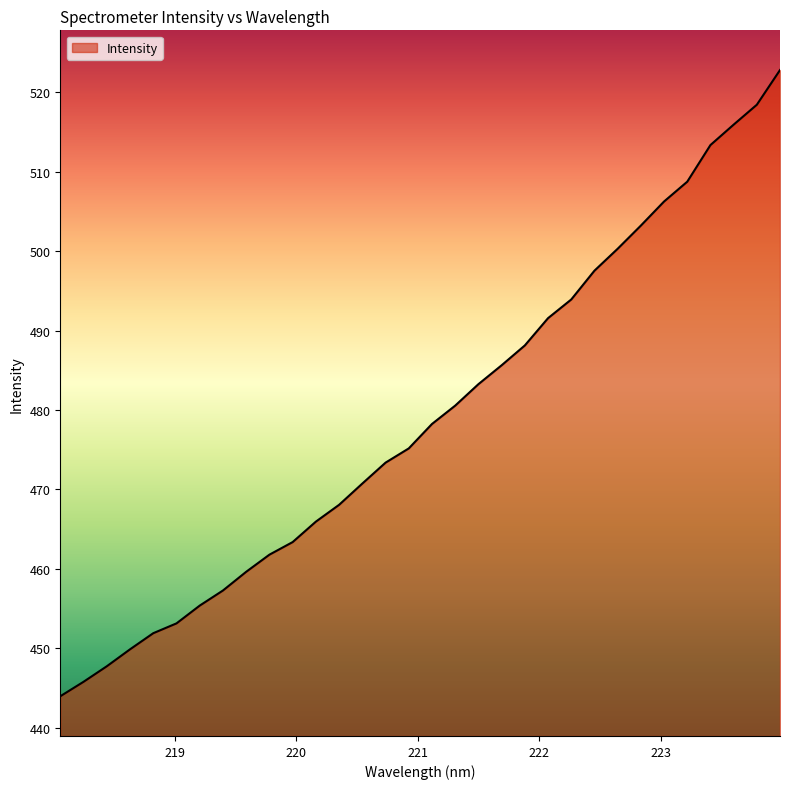

What is the greatest value displayed?

522.8